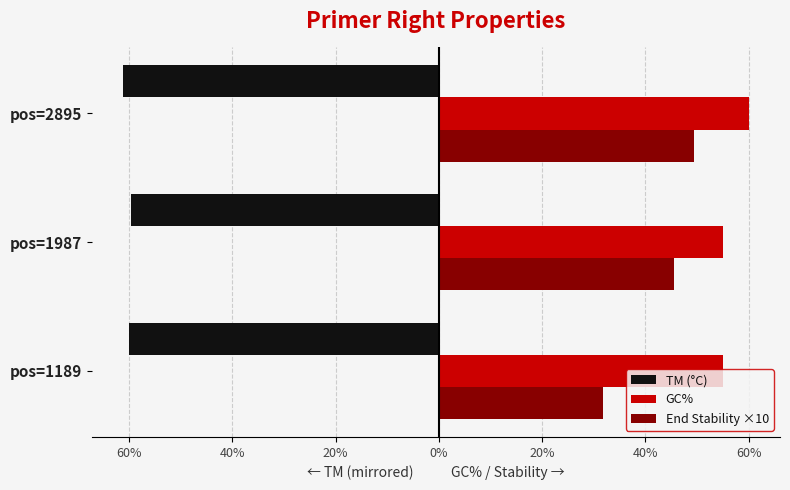

What is the minimum value shown in the chart?

-61.1